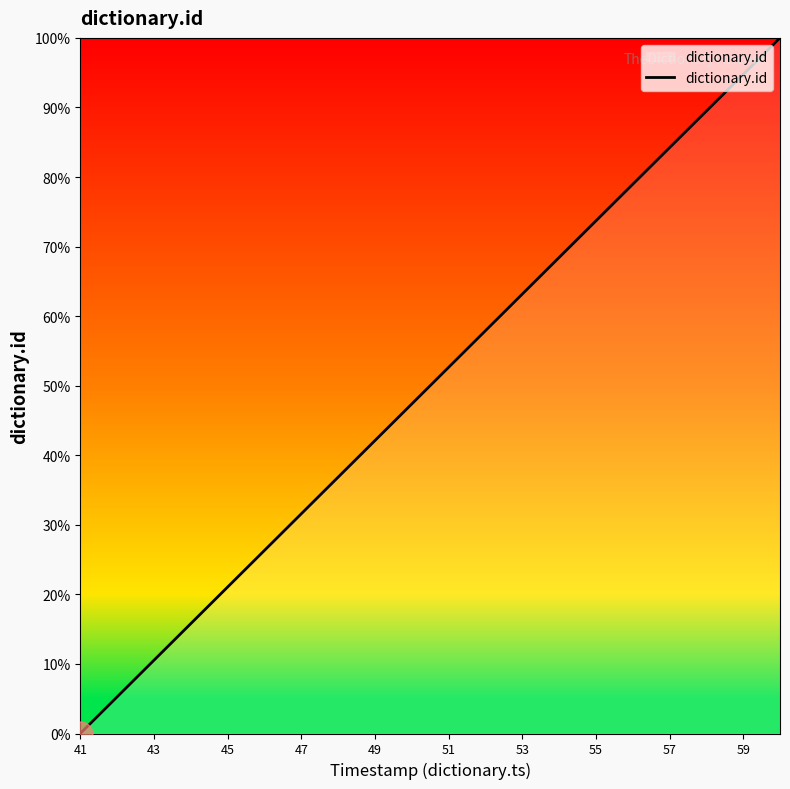

What is the maximum value shown in the chart?

100.0